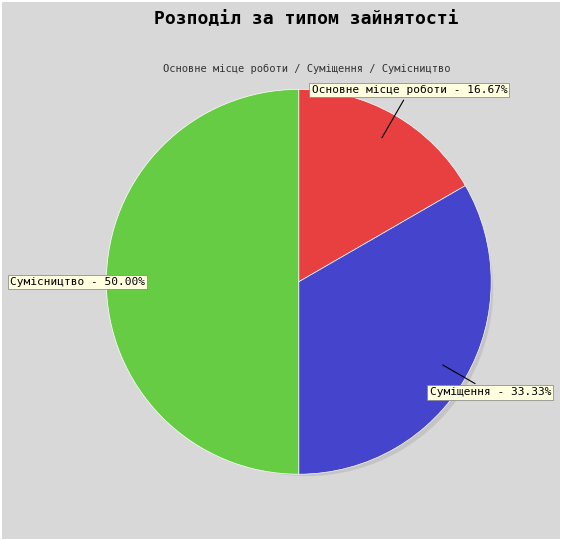

How many segments does this pie chart have?

3